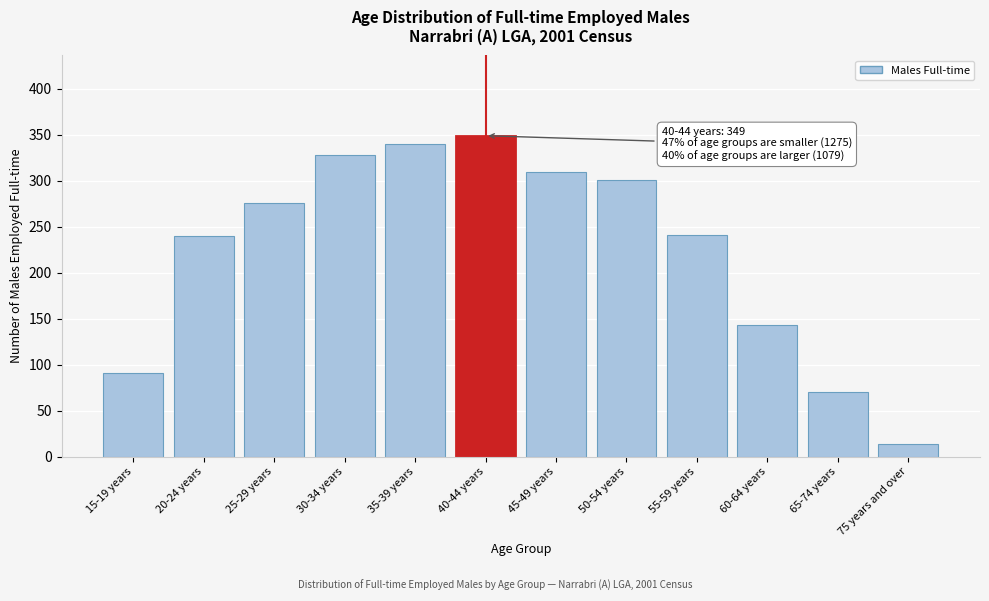

Is it true that the value at 20-24 years is 364?

False